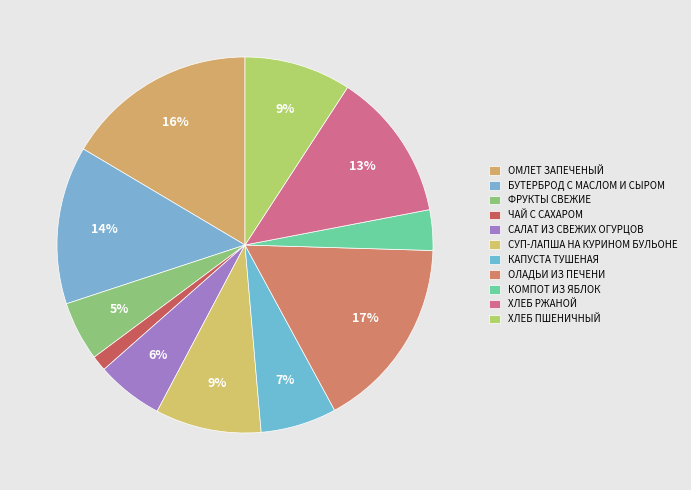

How many slices are in this pie chart?

11